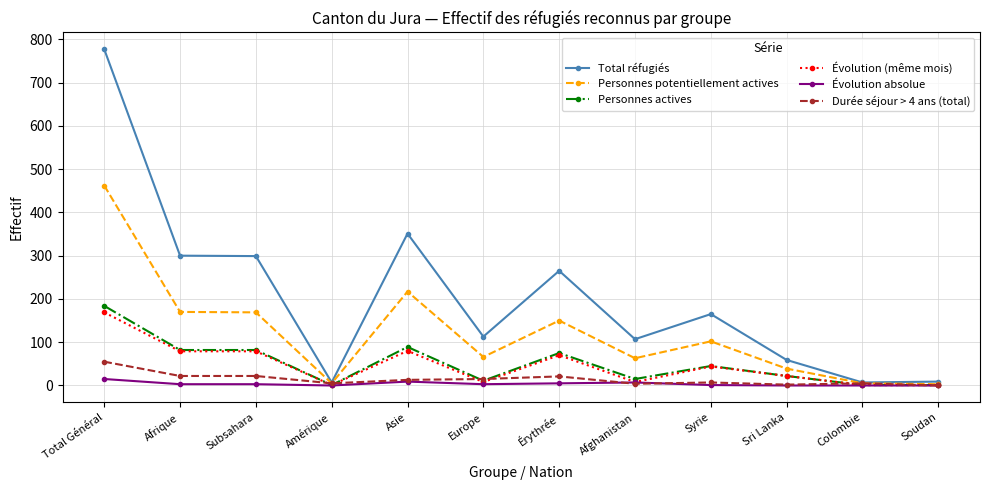

Is the value of Évolution absolue at Soudan greater than the value of Total réfugiés at Afghanistan?

No